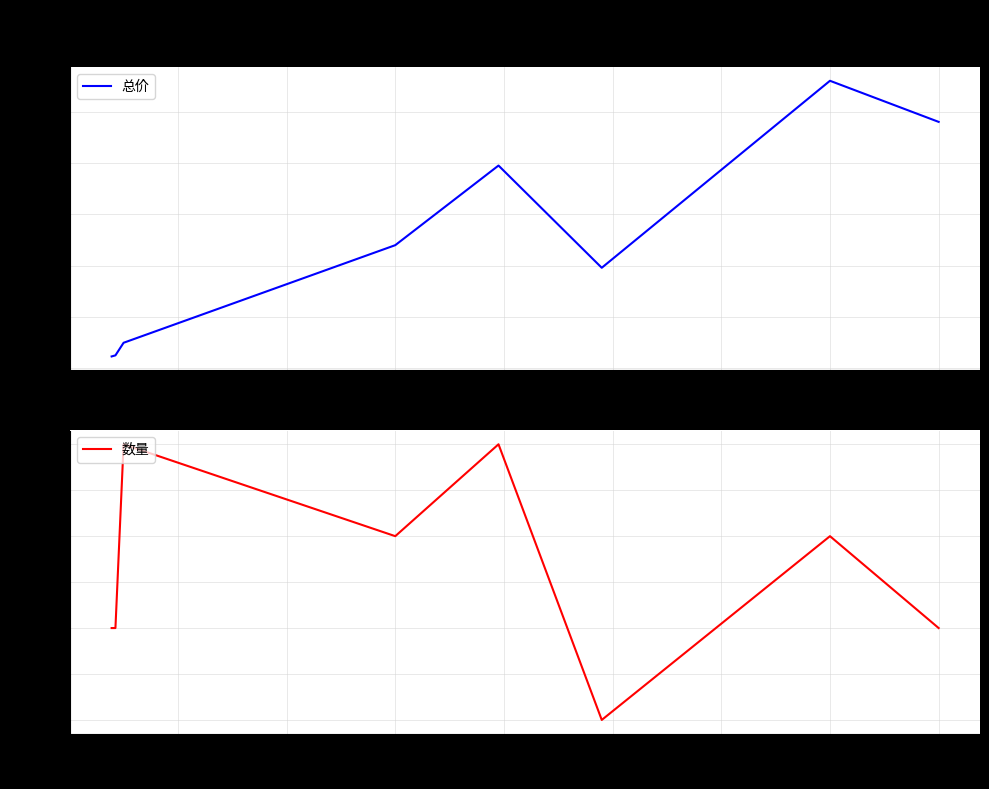

In 总价, how many points are lower than both neighbors (excluding endpoints)?

1